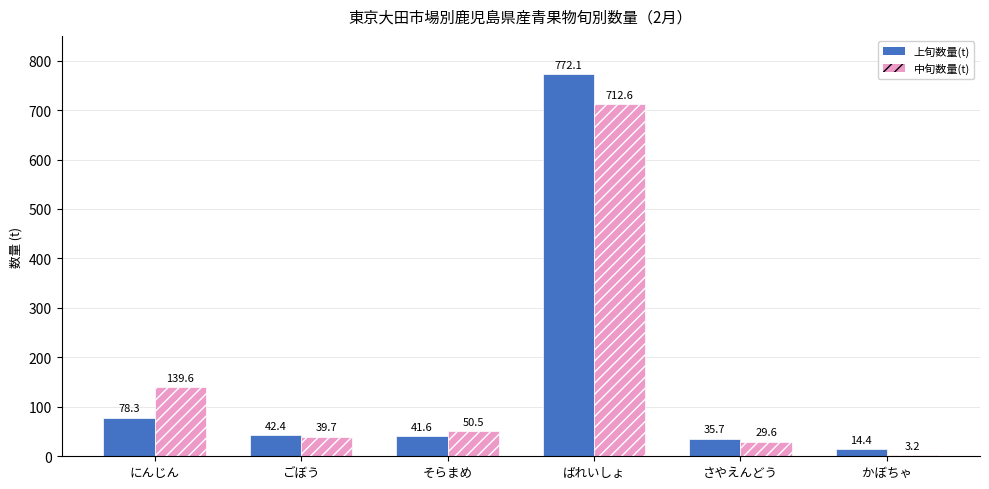

Are the bars horizontal?

No